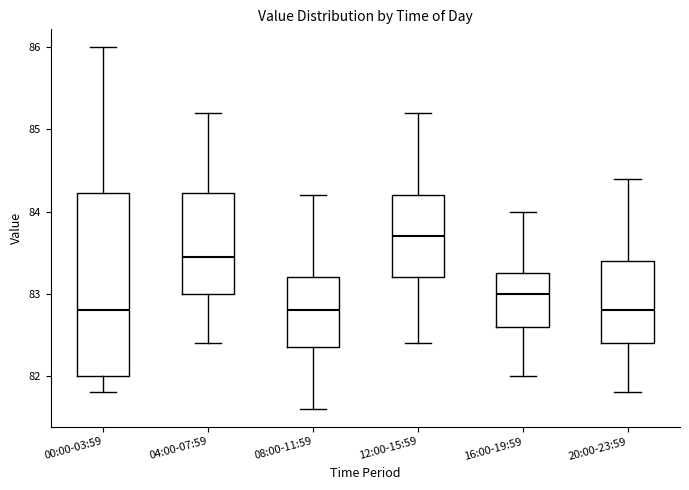

Which box is the tallest, from its lower edge to its upper edge?

00:00-03:59